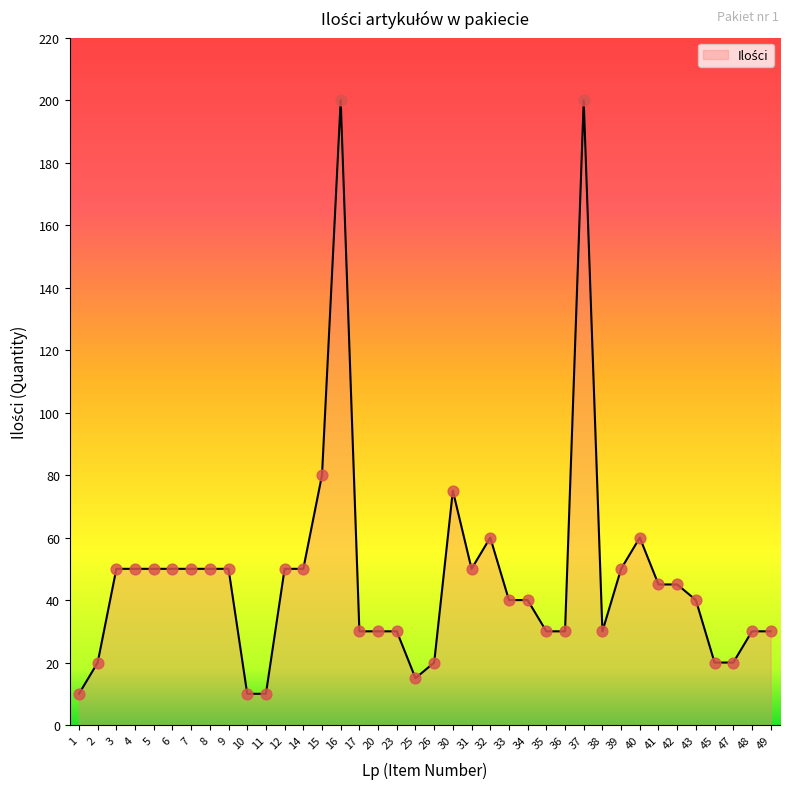

What is the change in value from 23 to 33?

+10